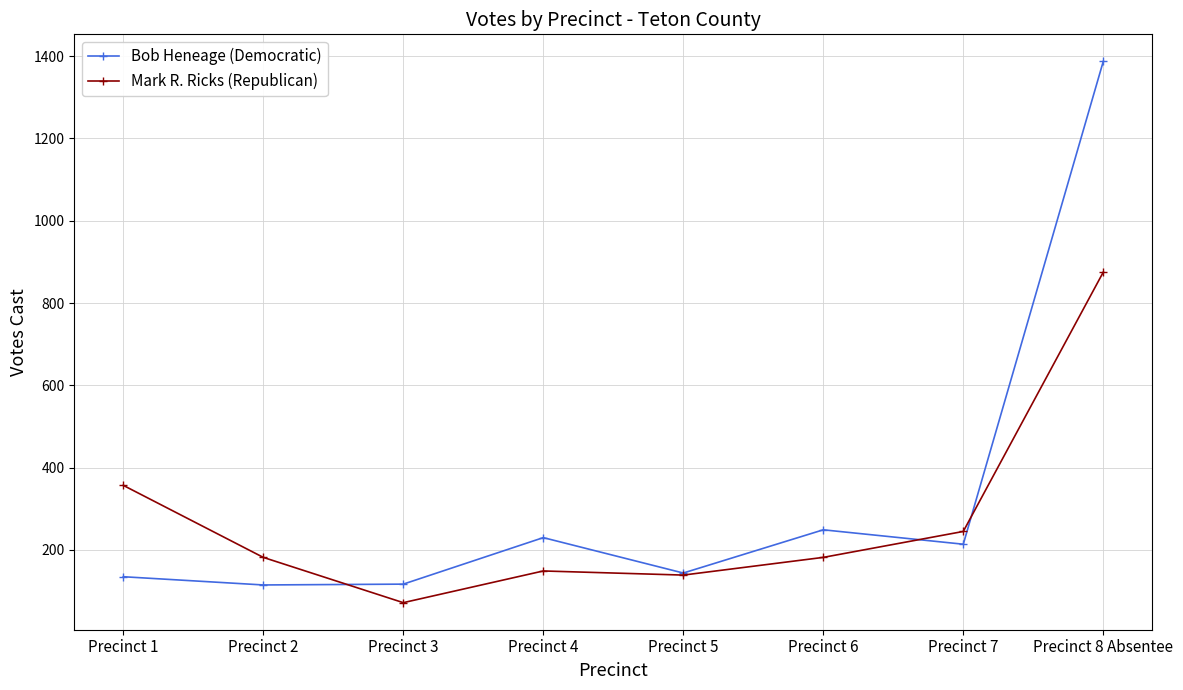

At which label is Bob Heneage (Democratic) closest to 751?

Precinct 6